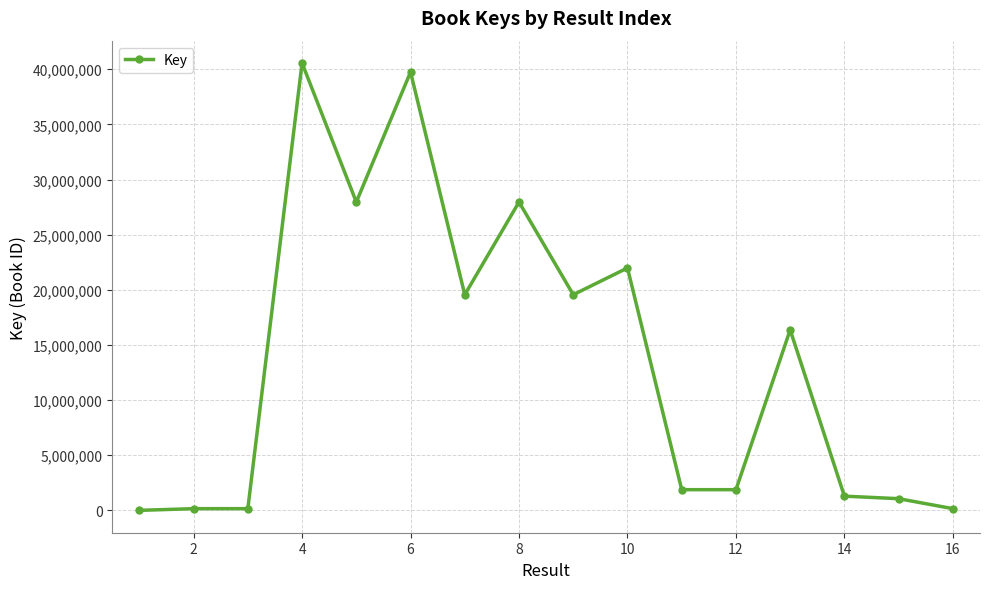

What is the difference between the second highest and minimum values?

39736161